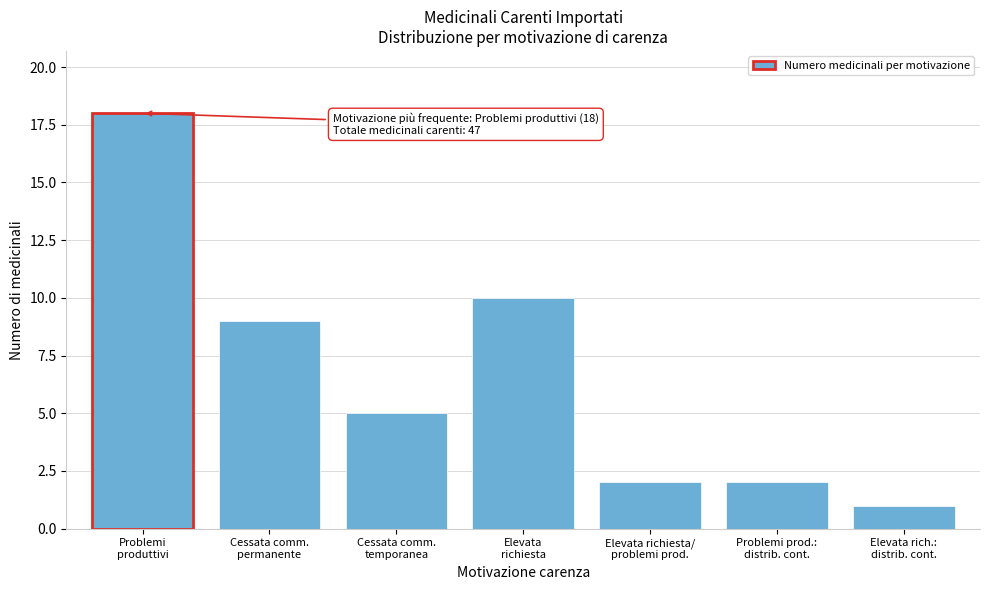

Reading right to left, list all the values displayed in this chart.

1	2	2	10	5	9	18